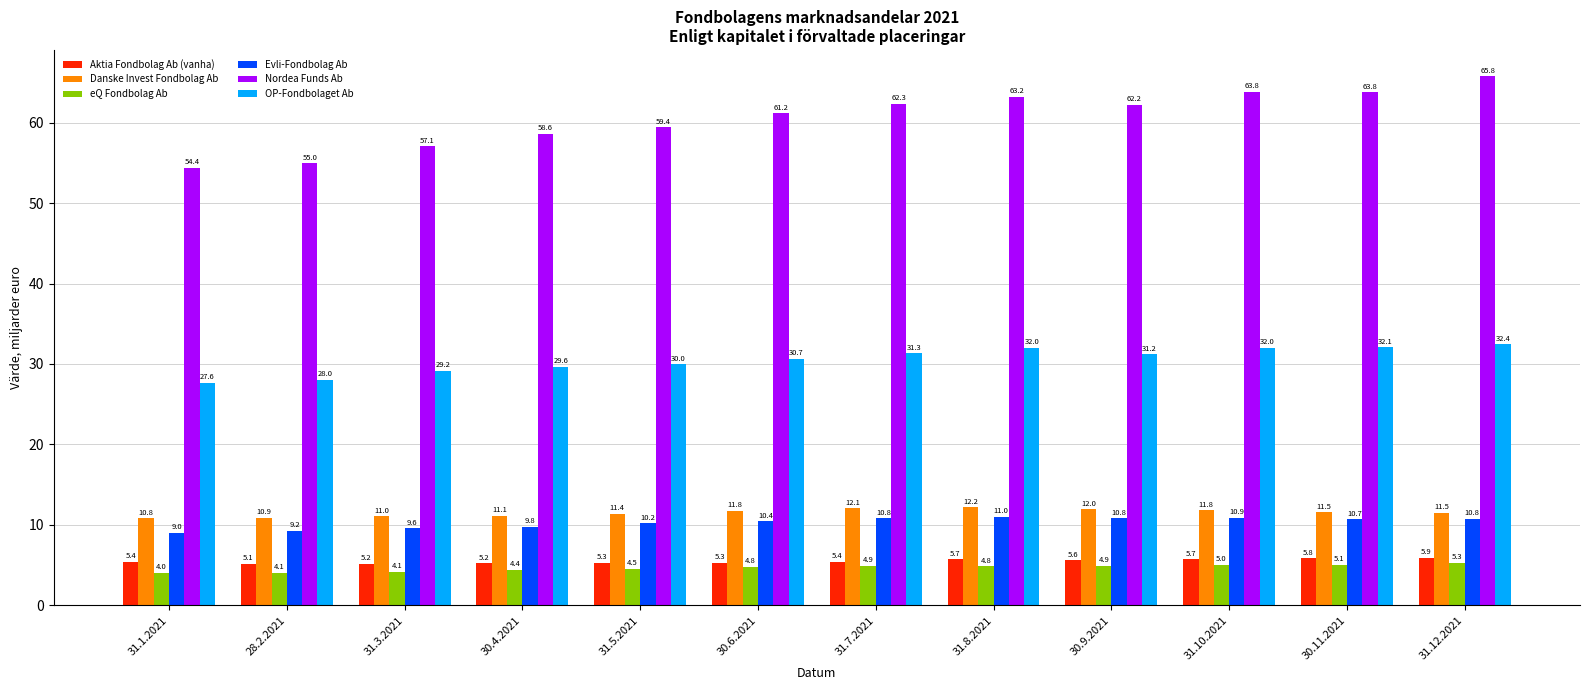

At 31.12.2021, list the series in order from smallest to largest.

eQ Fondbolag Ab, Aktia Fondbolag Ab (vanha), Evli-Fondbolag Ab, Danske Invest Fondbolag Ab, OP-Fondbolaget Ab, Nordea Funds Ab